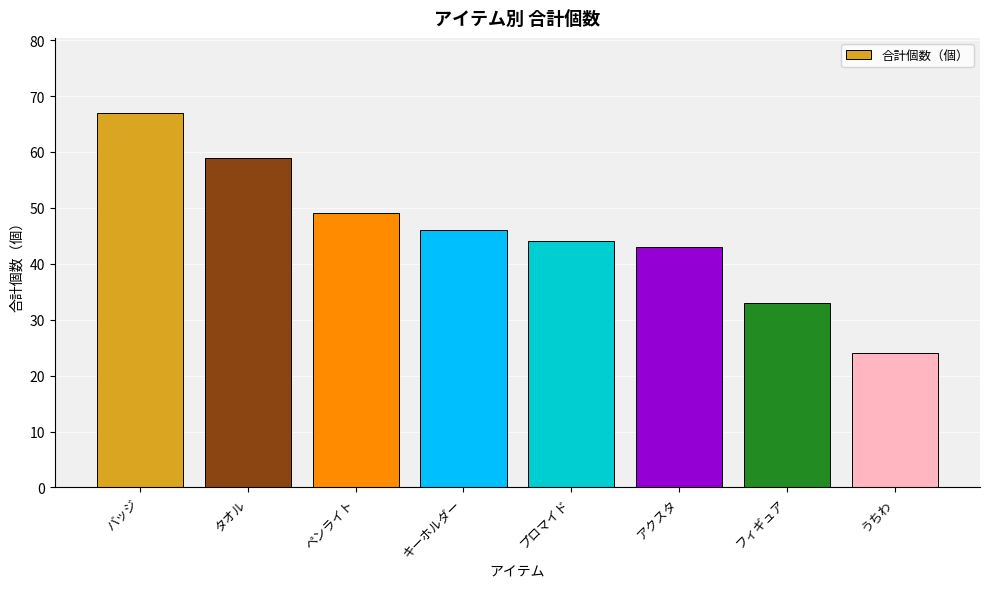

What is the difference between the second highest and minimum values?

35